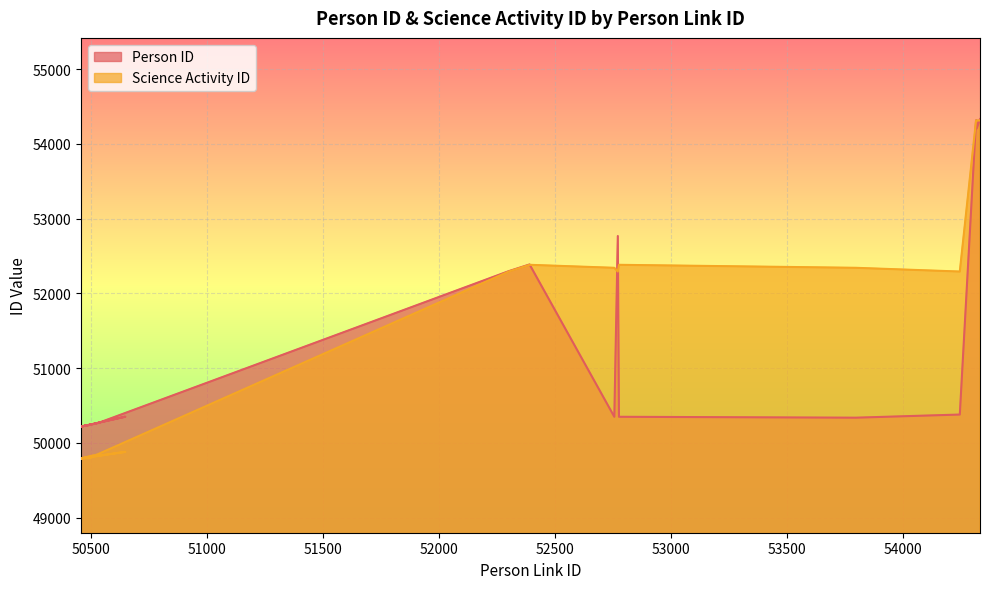

Rank the series by their maximum value, from highest to lowest.

Person ID, Science Activity ID